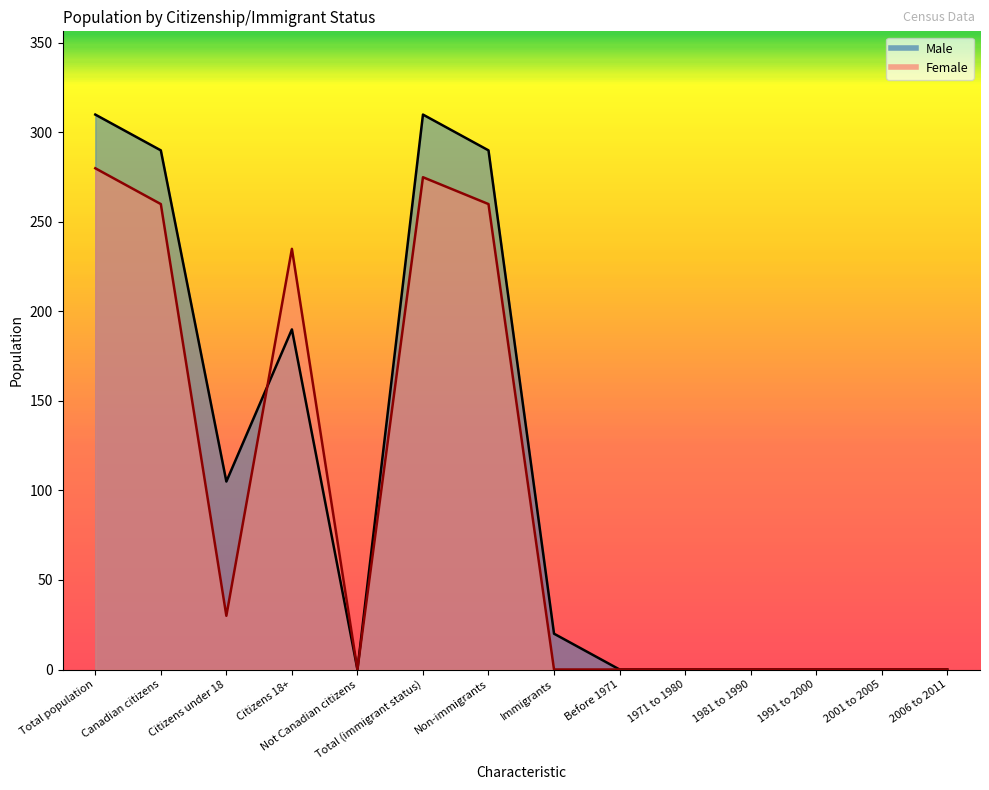

What are all the series names shown in the legend?

Male, Female